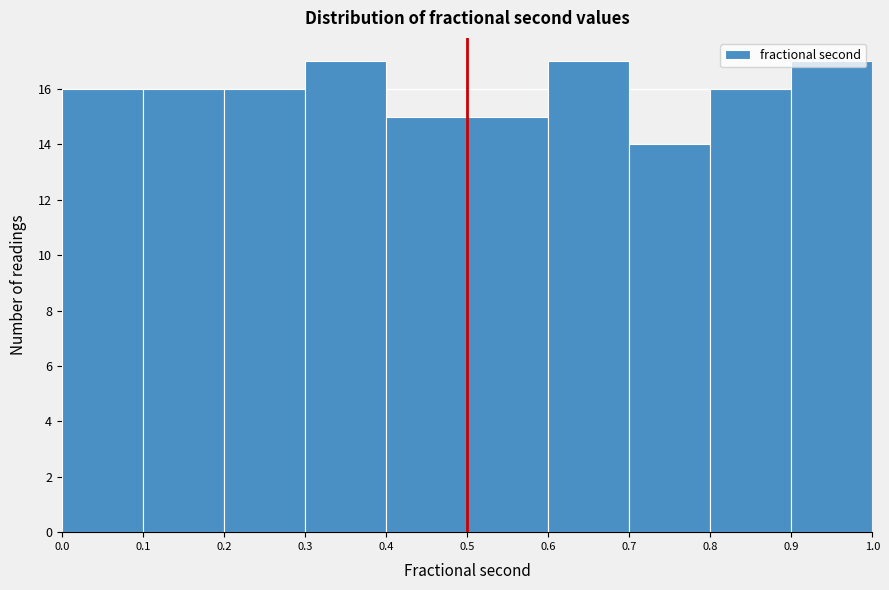

Reading left to right, transcribe this chart: for each bar, give the range it covers on the x-axis and its height. The values are not printed on the chart, so give them approximately, as read against the axis.

0.0 to 0.1: 16
0.1 to 0.2: 16
0.2 to 0.3: 16
0.3 to 0.4: 17
0.4 to 0.5: 15
0.5 to 0.6: 15
0.6 to 0.7: 17
0.7 to 0.8: 14
0.8 to 0.9: 16
0.9 to 1.0: 17